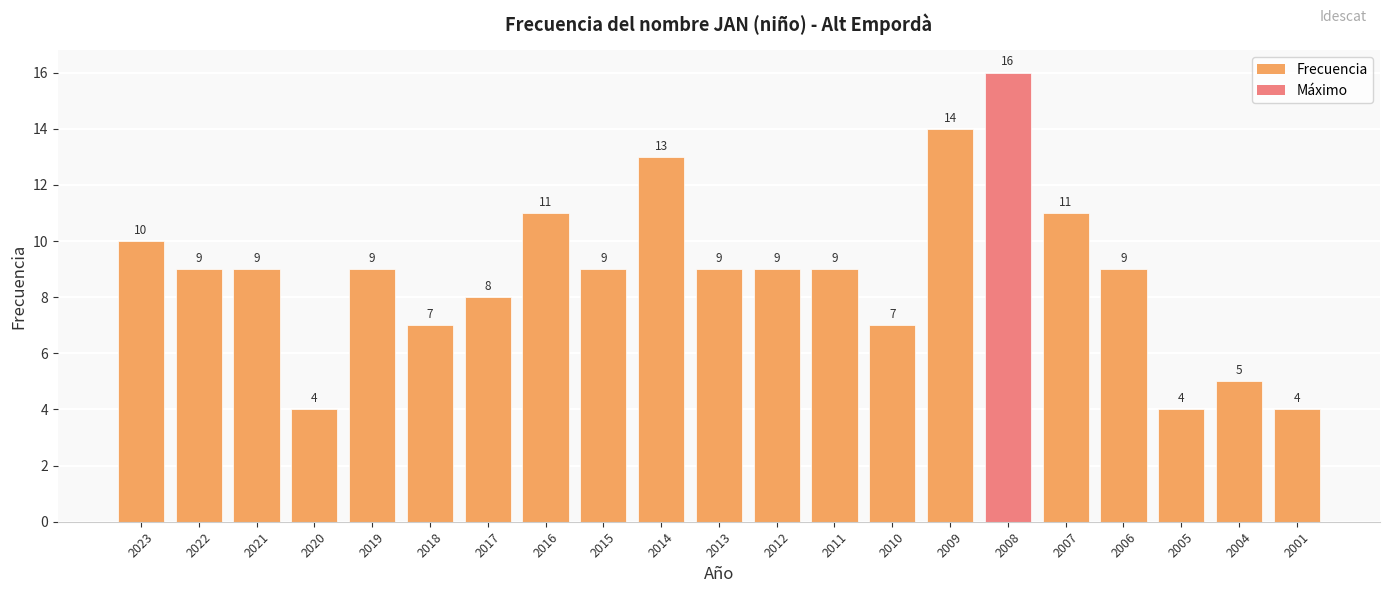

What is the average value?

9